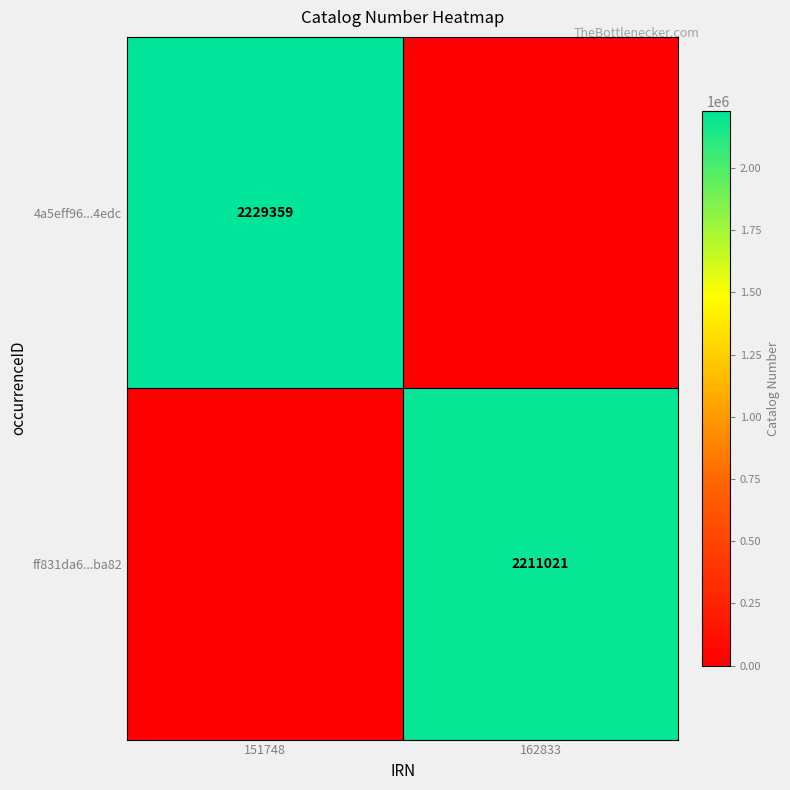

Is it true that ff831da6...ba82 equals 3462363 at 162833?

False